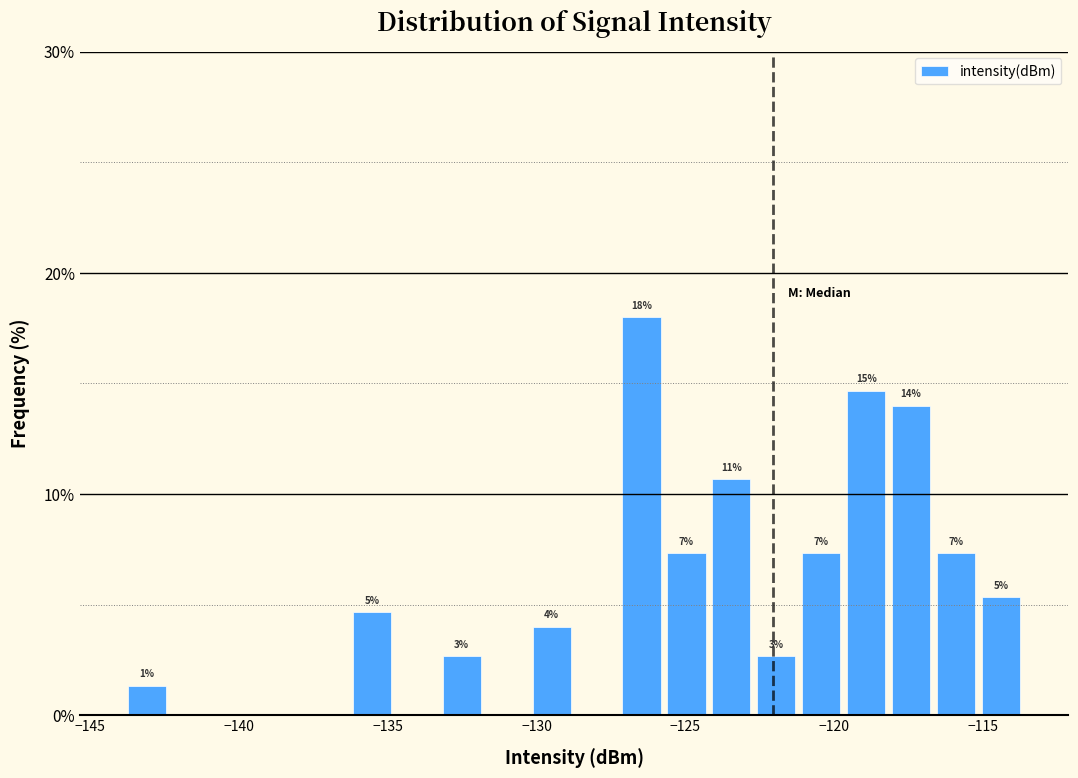

Around what value on the x-axis is the tallest bar? Give the approximate position of its centre, as read against the axis.

-126.5